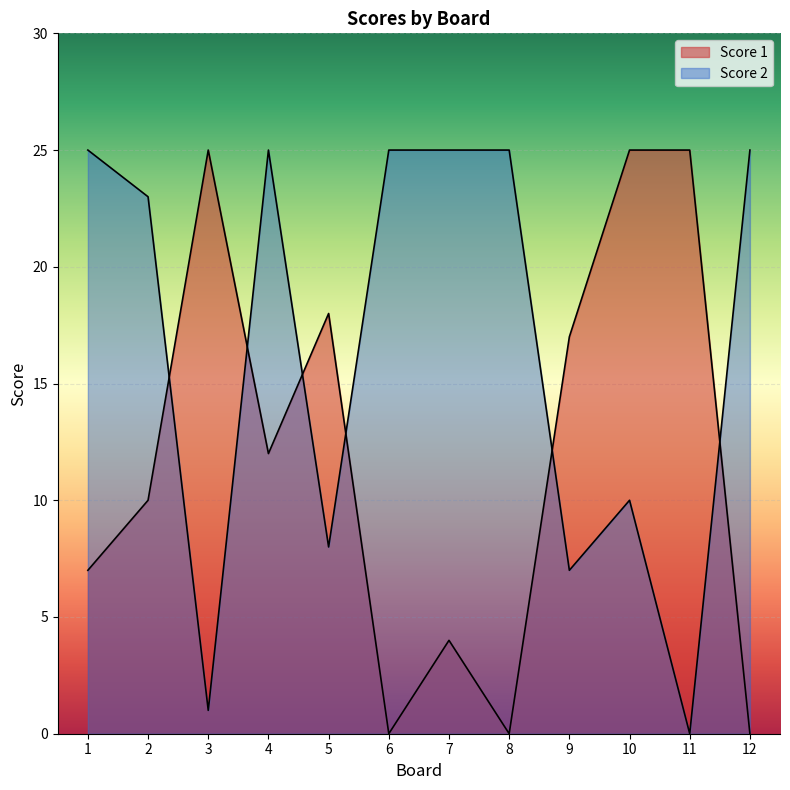

What are all the series names shown in the legend?

Score 1, Score 2